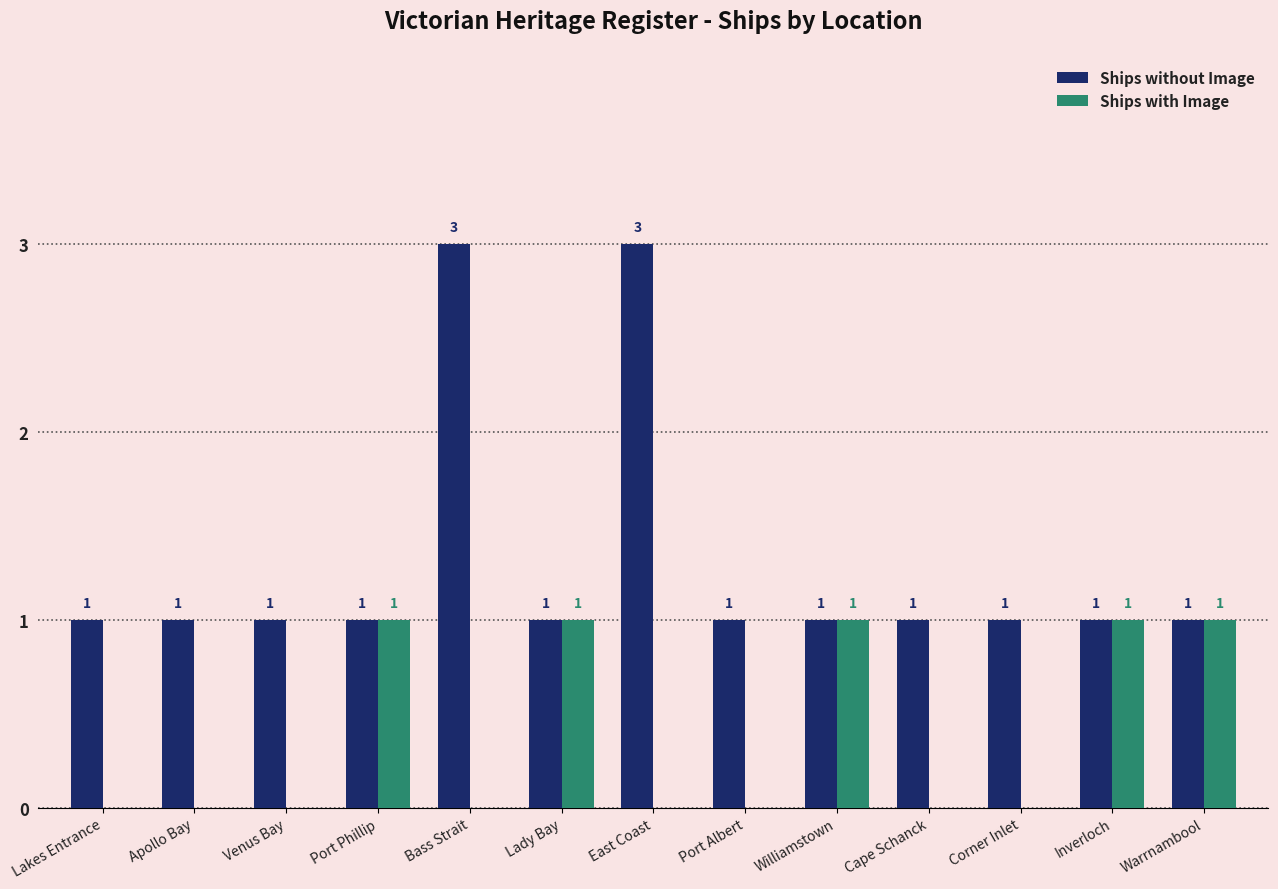

How many values in Ships with Image are above zero?

5